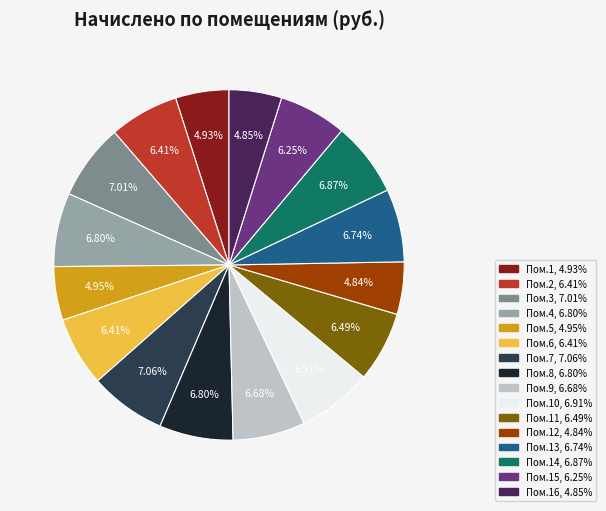

Is there a majority slice in this chart?

No